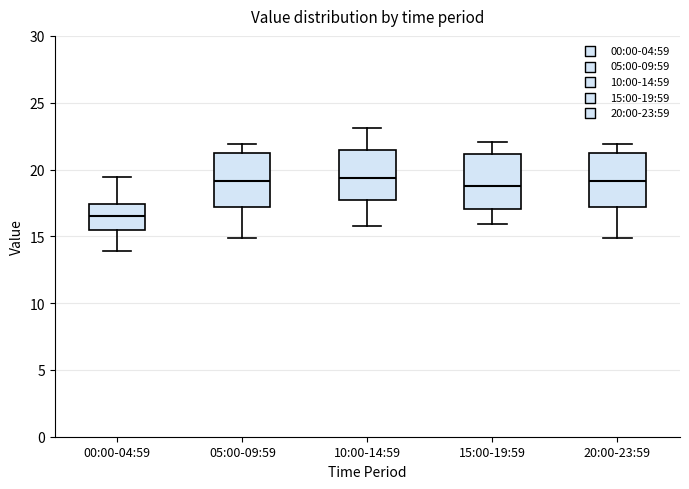

Reading left to right, read every box against the y-axis: the position of its median line, the range the box covers, and the ends of its whiskers. The values are not printed on the chart, so give them approximately, as read against the axis.

00:00-04:59: median 16.5, box 15.5 to 17.5, whiskers 14.0 to 19.5
05:00-09:59: median 19.0, box 17.0 to 21.0, whiskers 15.0 to 22.0
10:00-14:59: median 19.5, box 17.5 to 21.5, whiskers 16.0 to 23.0
15:00-19:59: median 19.0, box 17.0 to 21.0, whiskers 16.0 to 22.0
20:00-23:59: median 19.0, box 17.0 to 21.0, whiskers 15.0 to 22.0